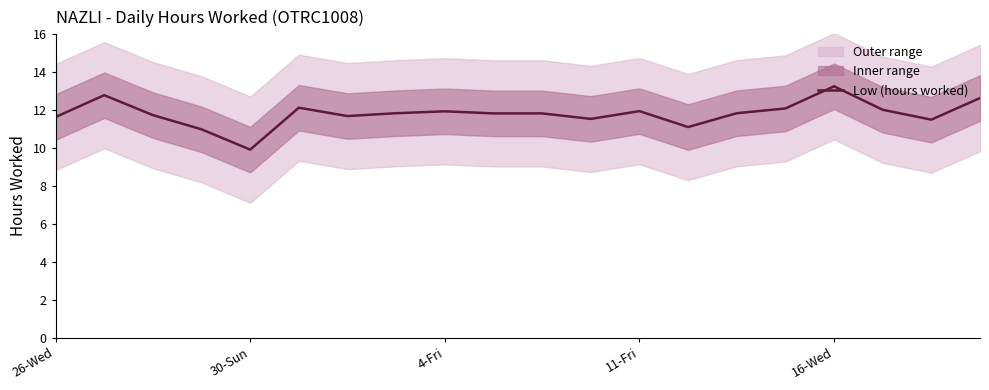

Does the chart display data point markers on the line(s)?

No